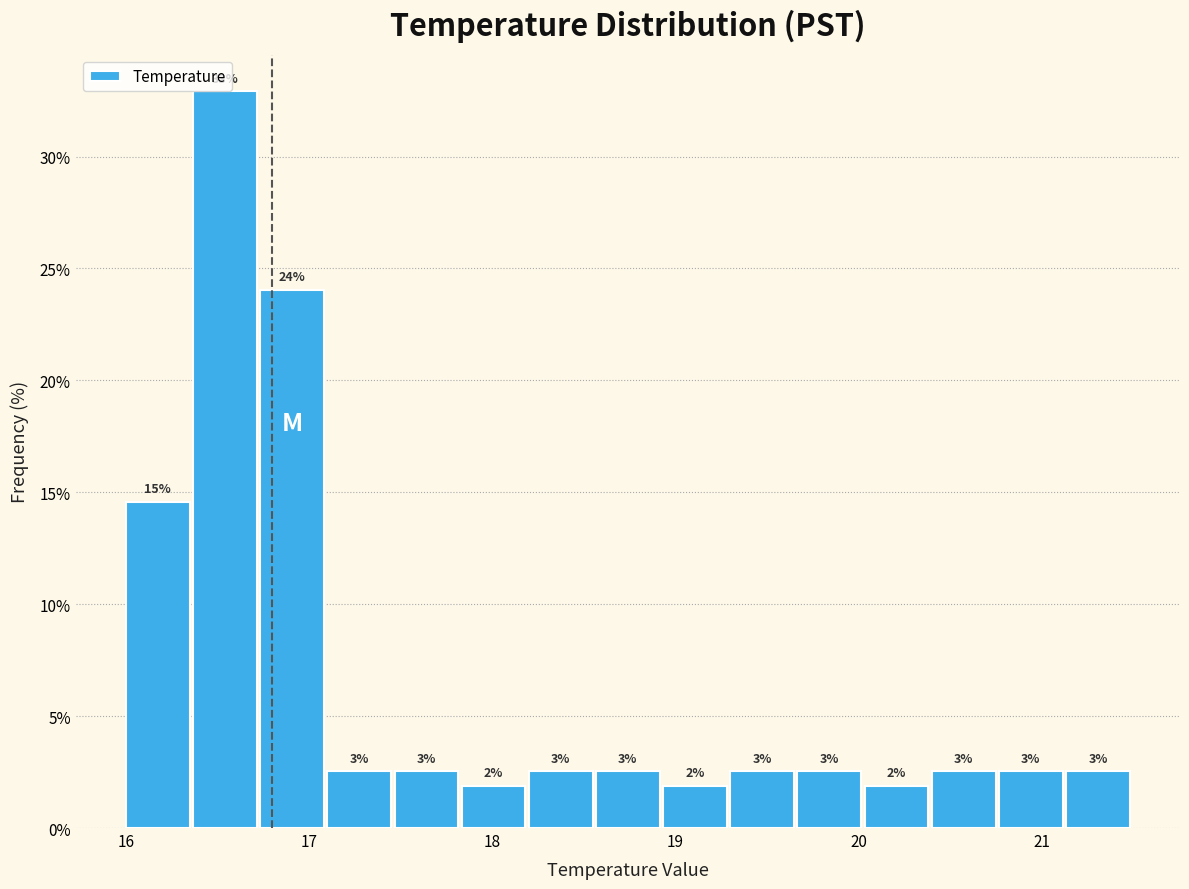

Around what value on the x-axis is the tallest bar? Give the approximate position of its centre, as read against the axis.

16.5